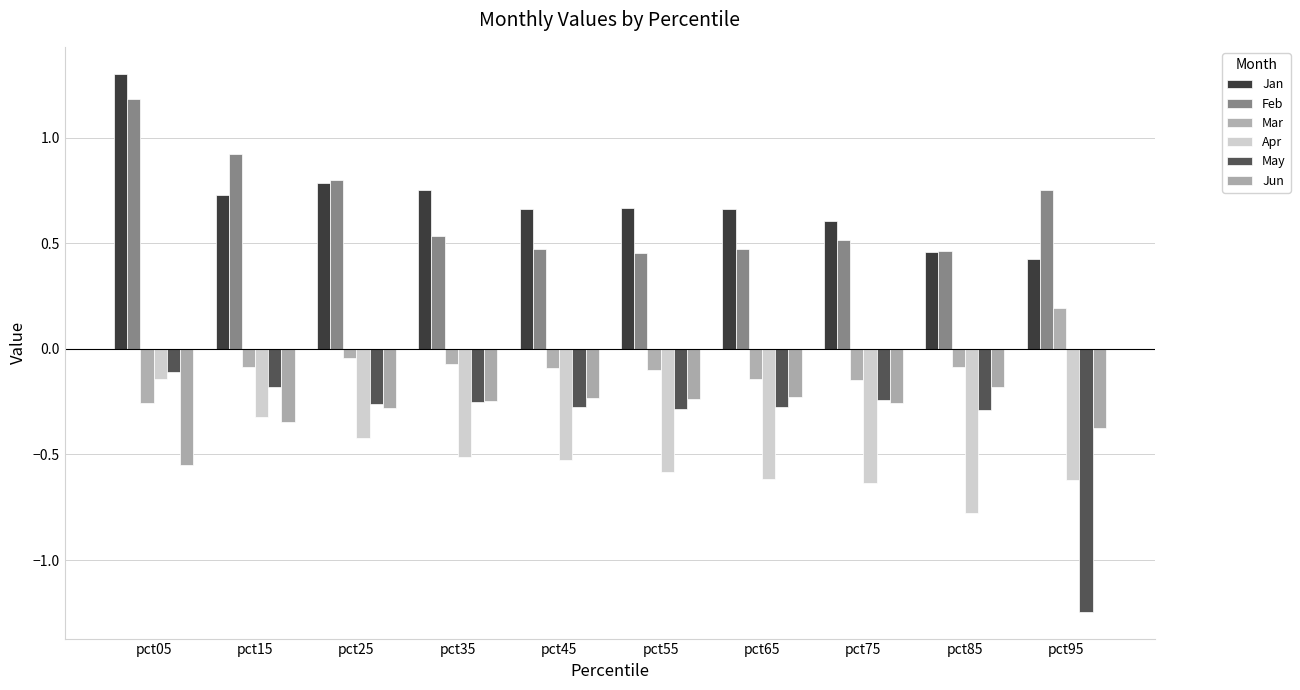

At how many categories does at least one series exceed 0?

10